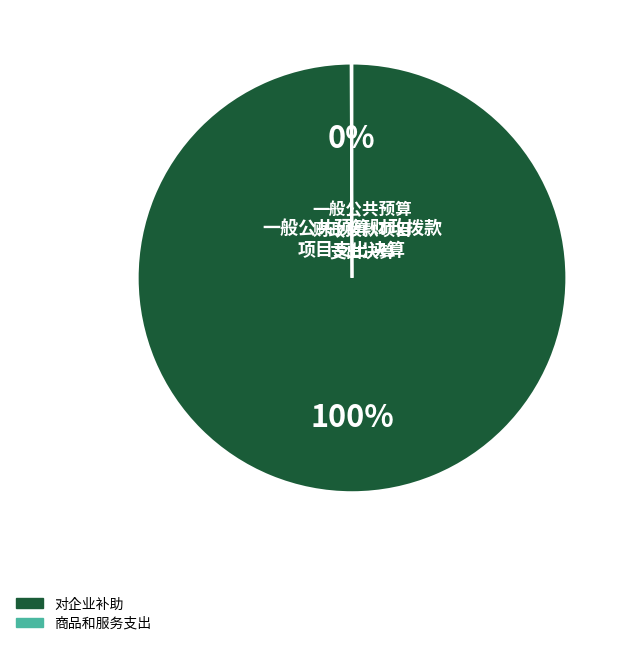

Does any single category account for the majority?

Yes